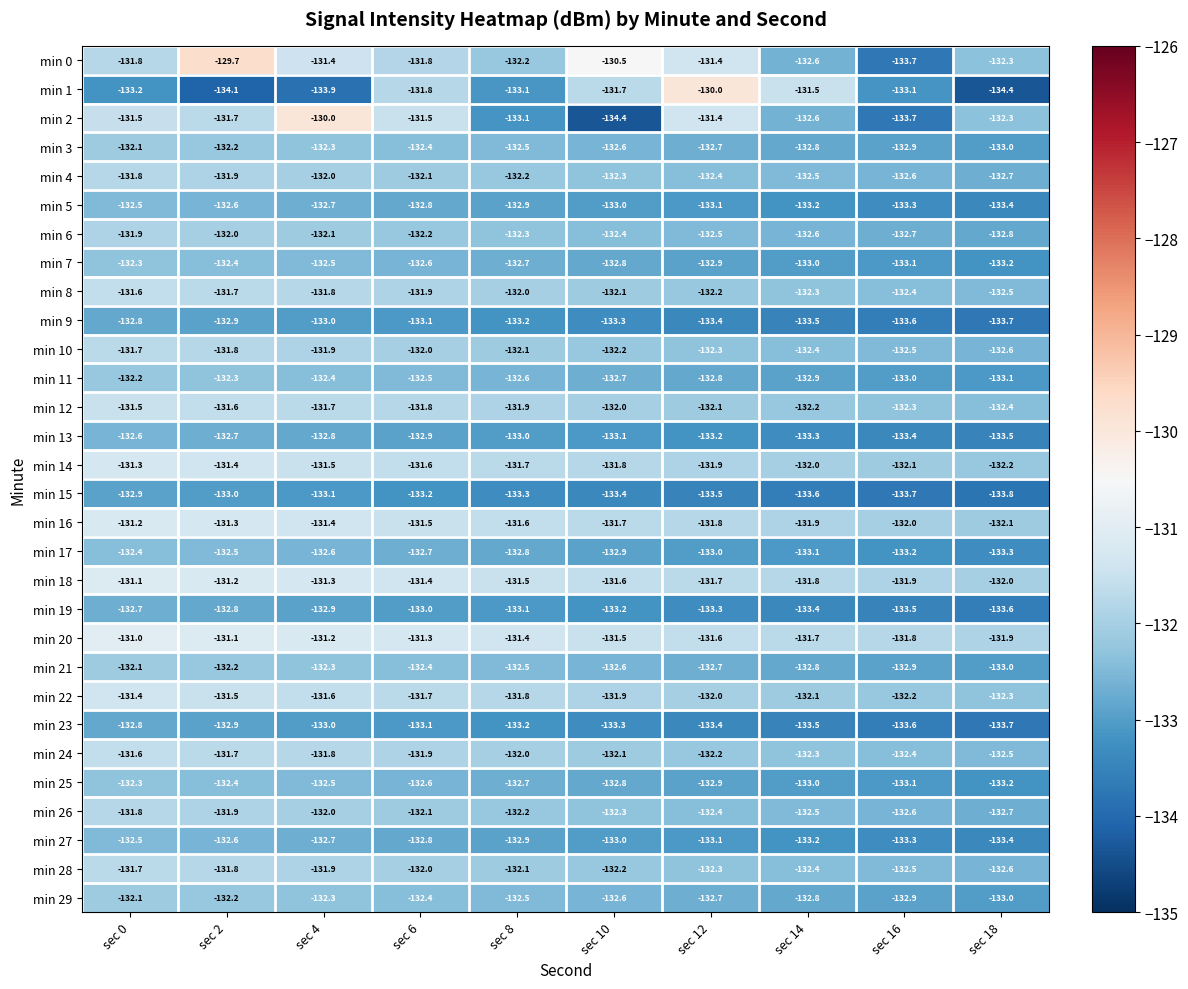

At which label is min 14 closest to -131?

sec 0